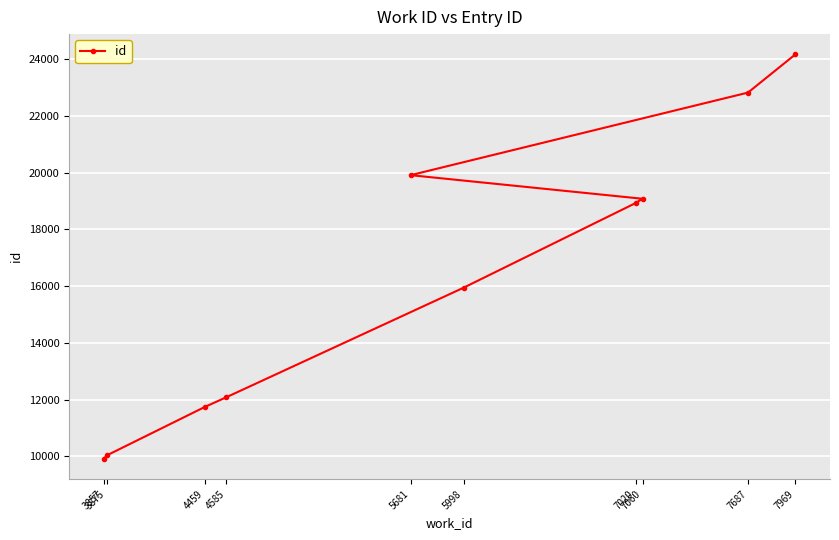

True or false: the data has more than 0 interior local peaks.

False